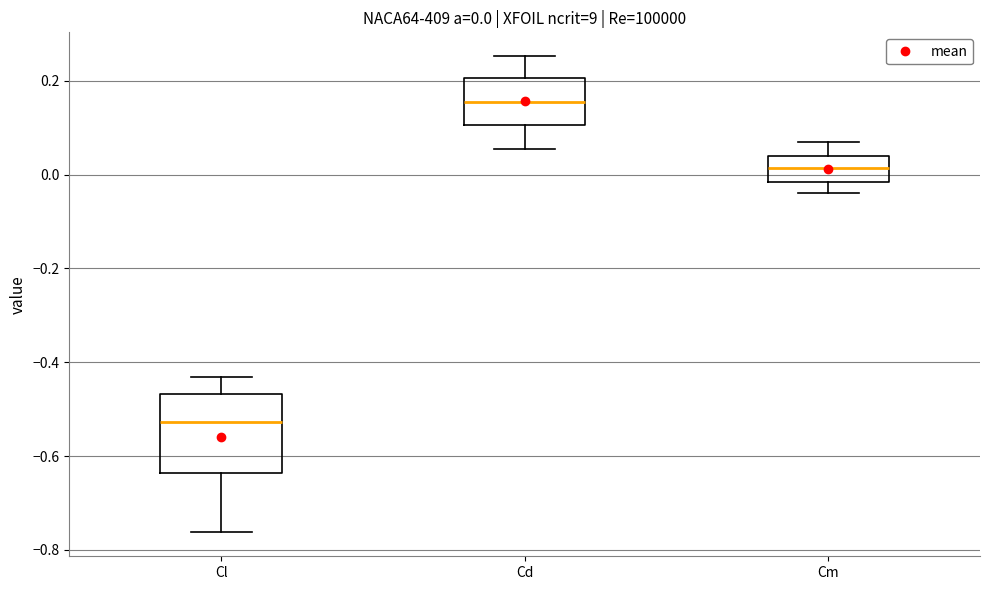

Which box's median line is the highest?

Cd